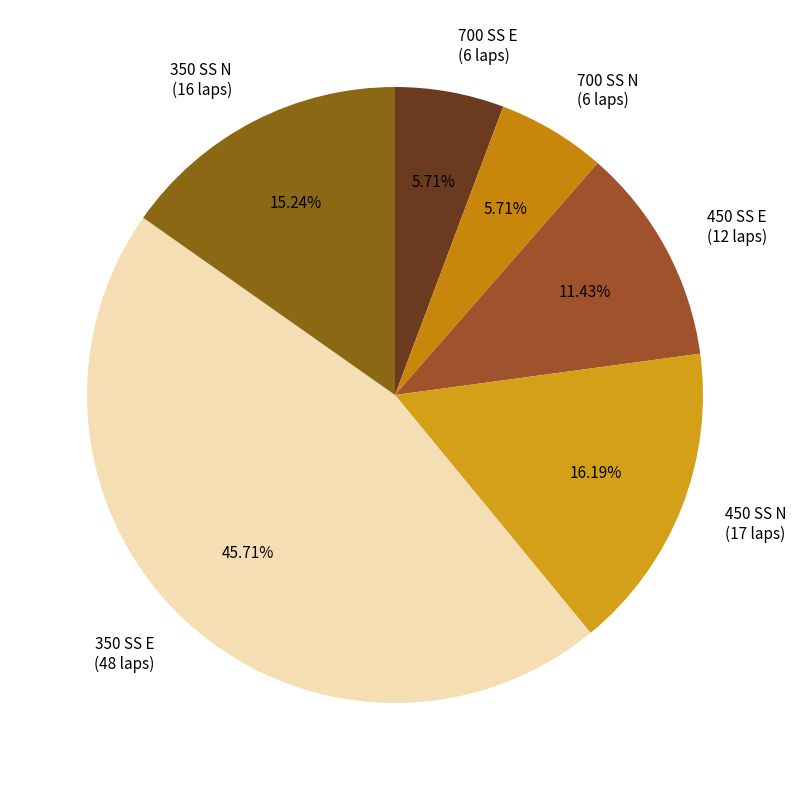

Combined, do 350 SS E (48 laps) and 450 SS E (12 laps) account for over 50%?

Yes